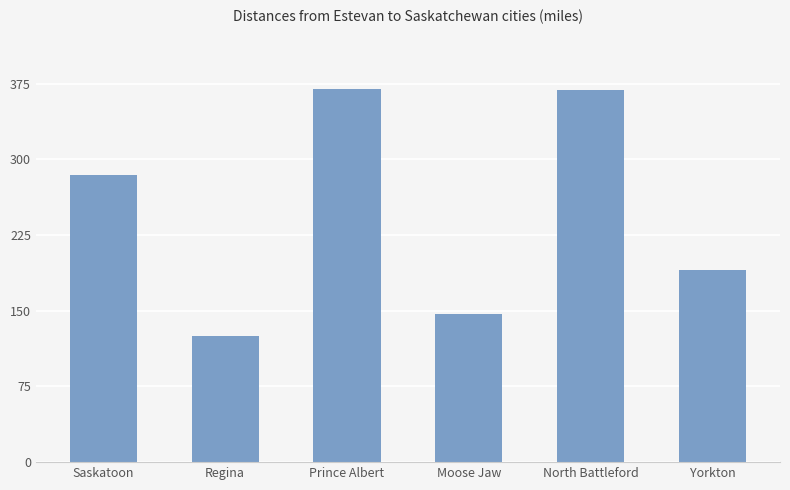

What is the average value?

248